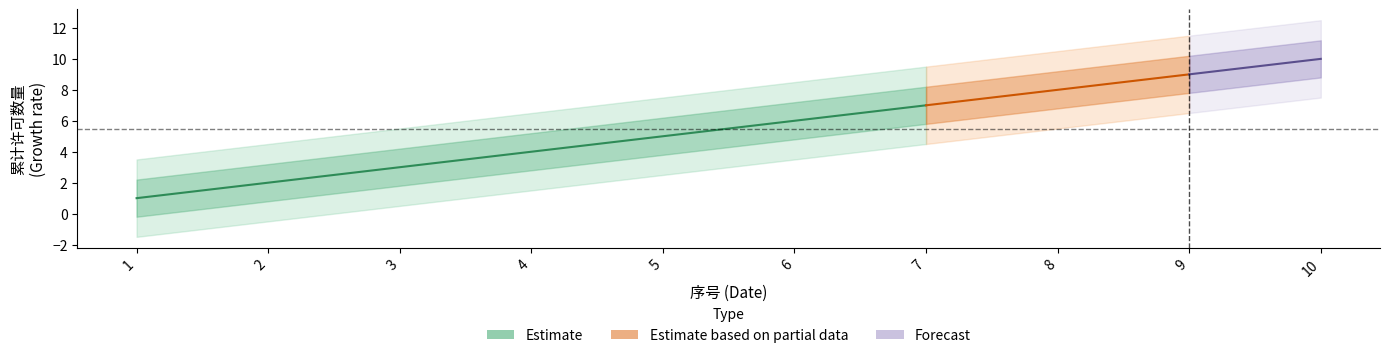

Approximately how many times larger is the value at 4 compared to 1?

4.0